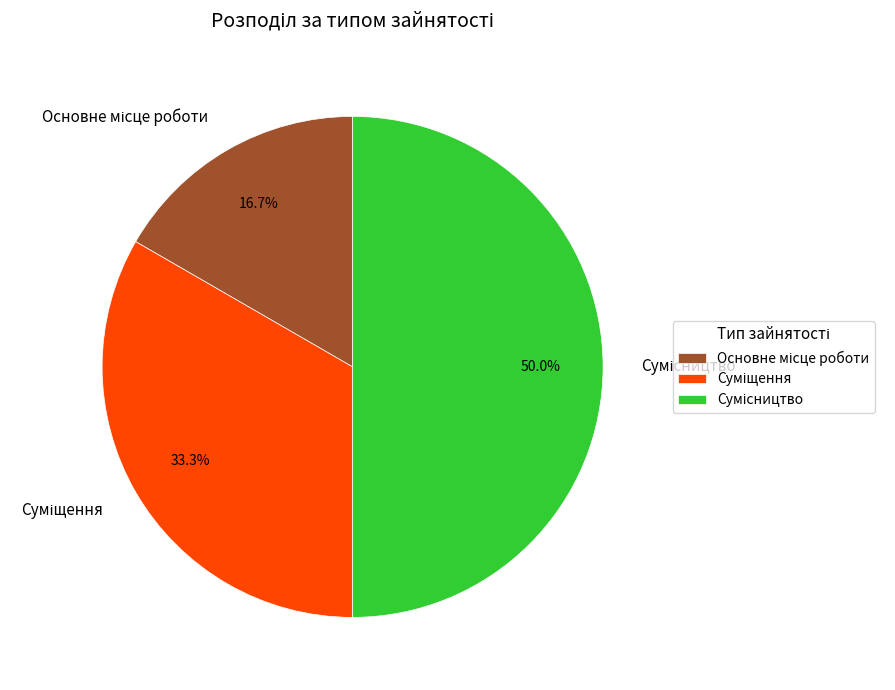

How many slices are in this pie chart?

3